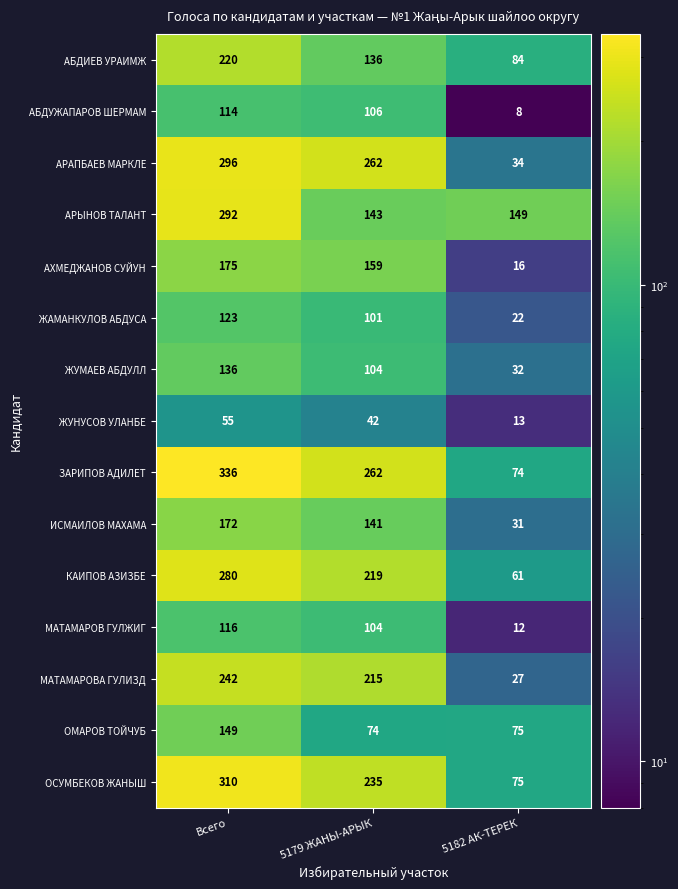

The value of ОМАРОВ ТОЙЧУБ at Всего is 204. True or false?

False